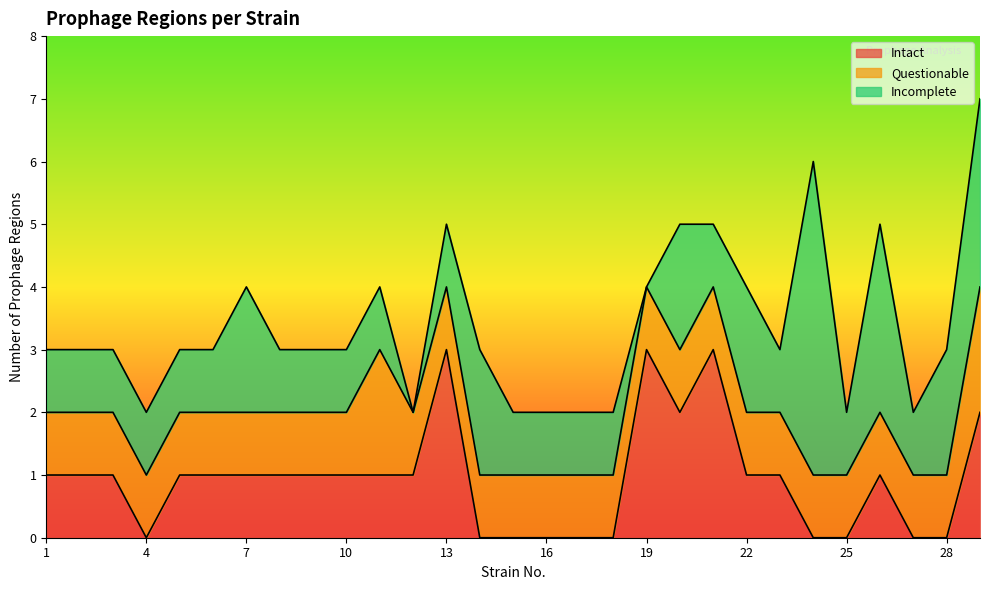

How many lines are shown in the chart?

3